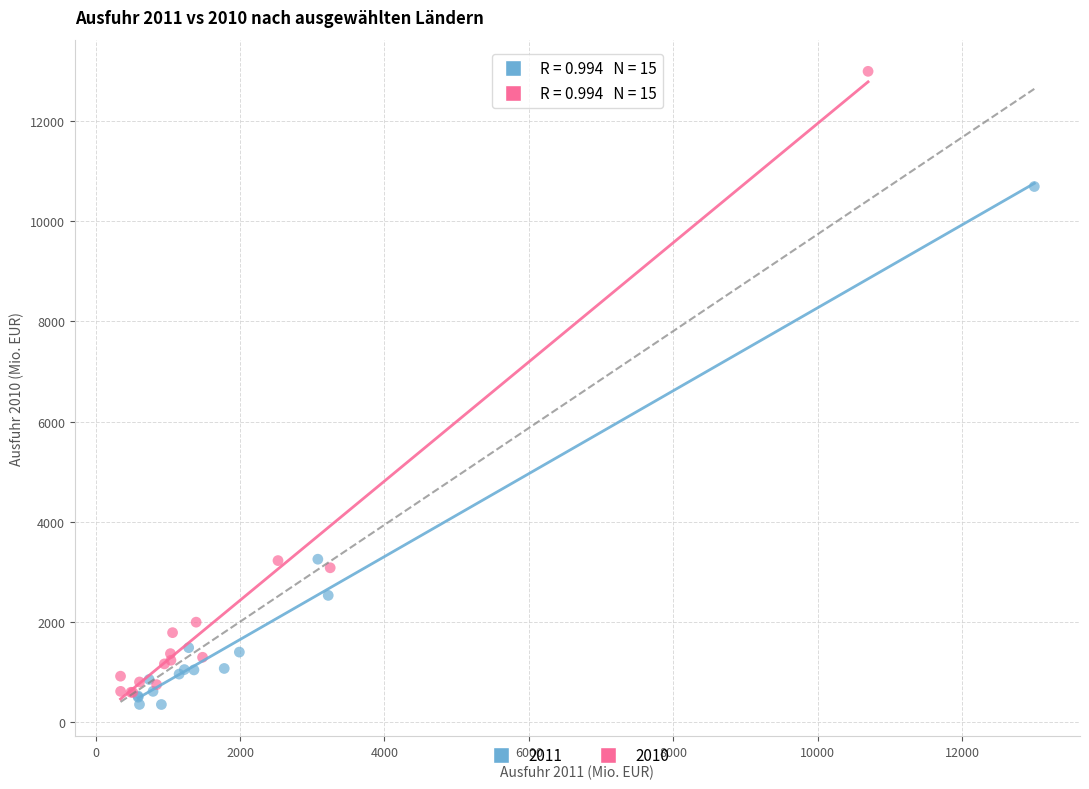

Which series has the largest Y range (max minus min)?

2010